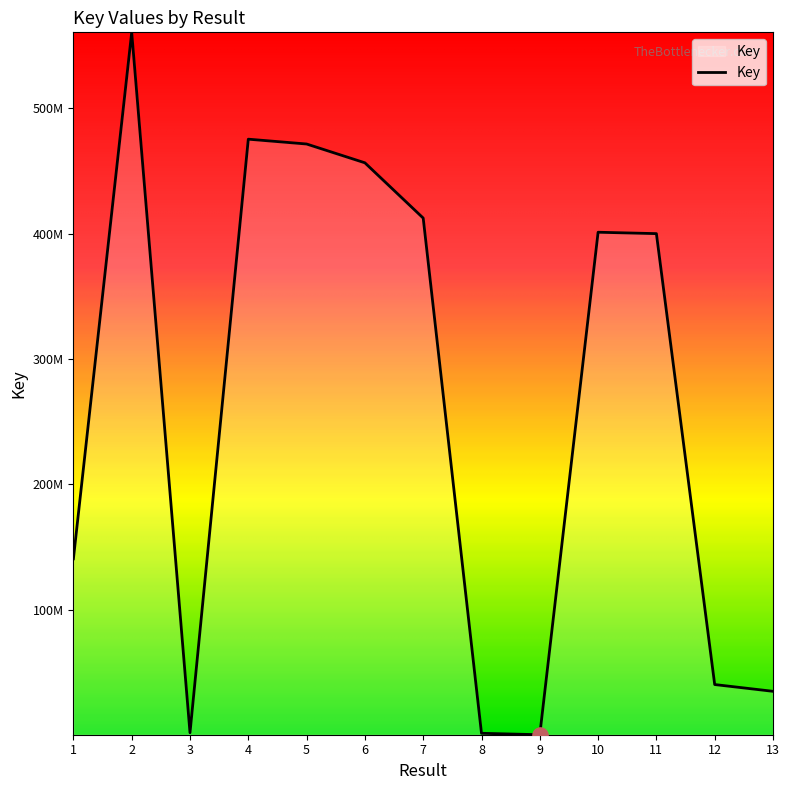

What is the change in value from 5 to 7?

-59125226